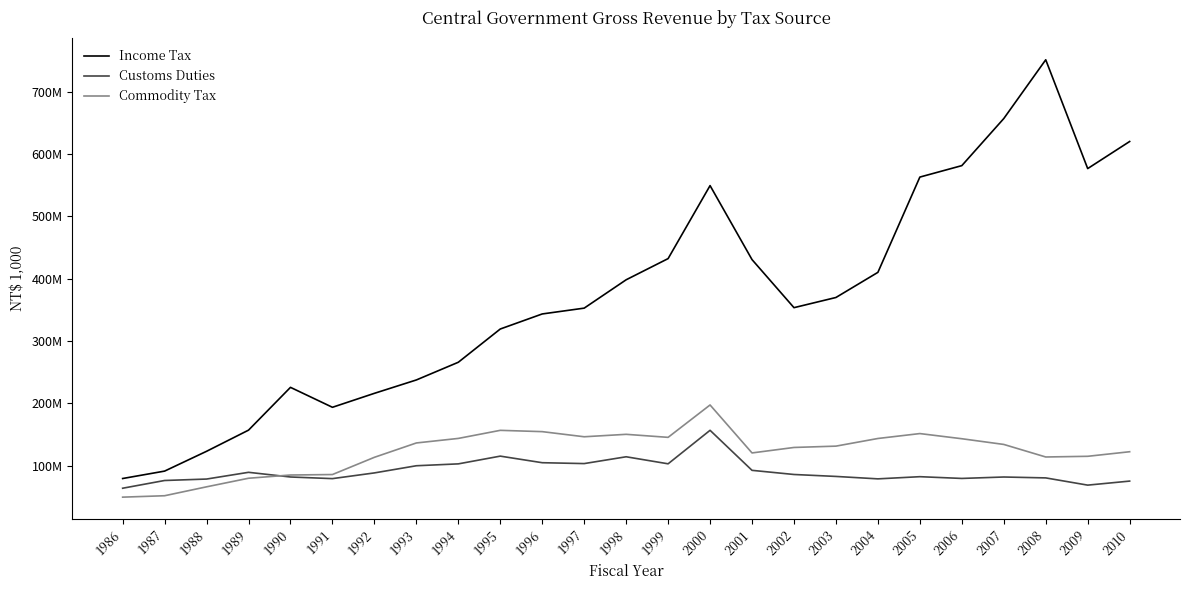

Does the chart display data point markers on the line(s)?

No